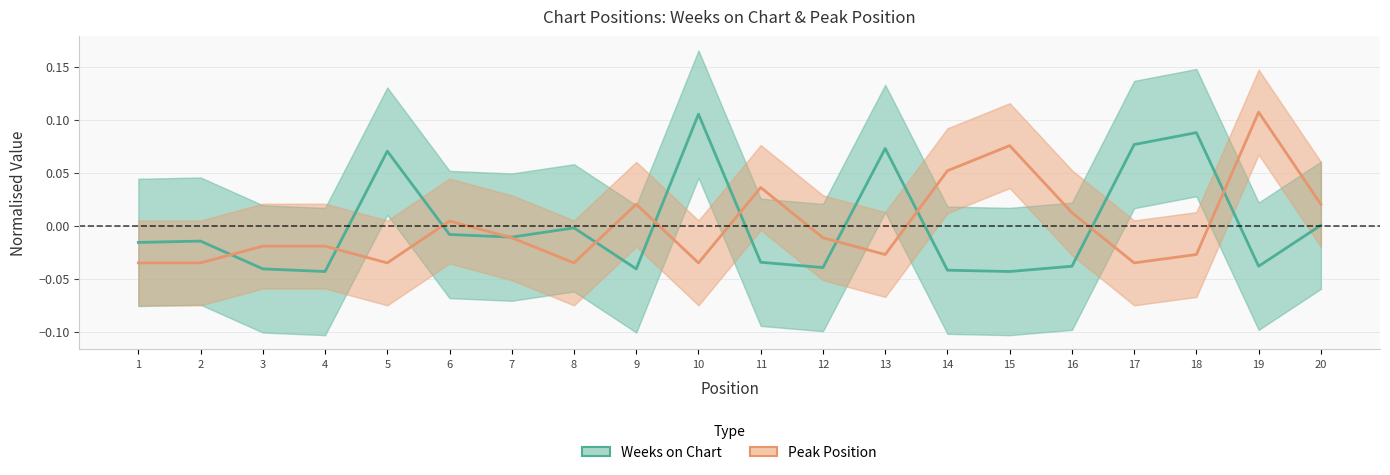

Reading right to left, extract all data points from this chart.

Weeks on Chart: 0.0	-0.0	0.1	0.1	-0.0	-0.0	-0.0	0.1	-0.0	-0.0	0.1	-0.0	-0.0	-0.0	-0.0	0.1	-0.0	-0.0	-0.0	-0.0
Peak Position: 0.0	0.1	-0.0	-0.0	0.0	0.1	0.1	-0.0	-0.0	0.0	-0.0	0.0	-0.0	-0.0	0.0	-0.0	-0.0	-0.0	-0.0	-0.0